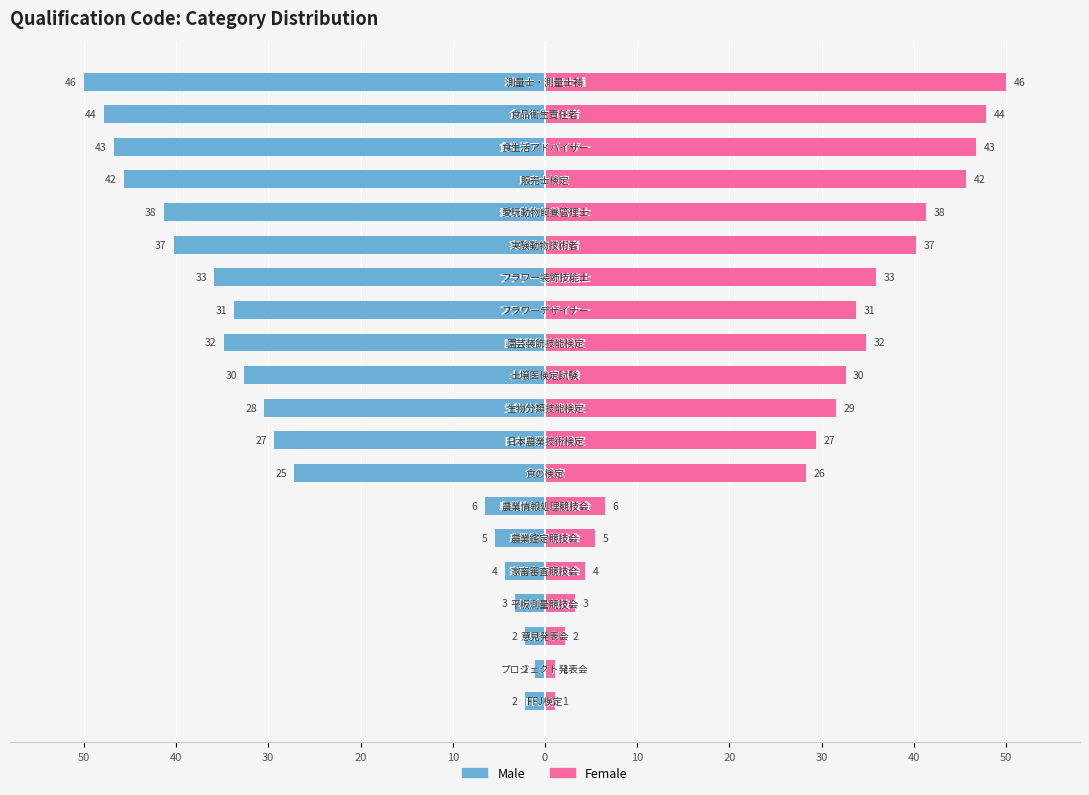

What is the approximate value of Female at 12?

33.7